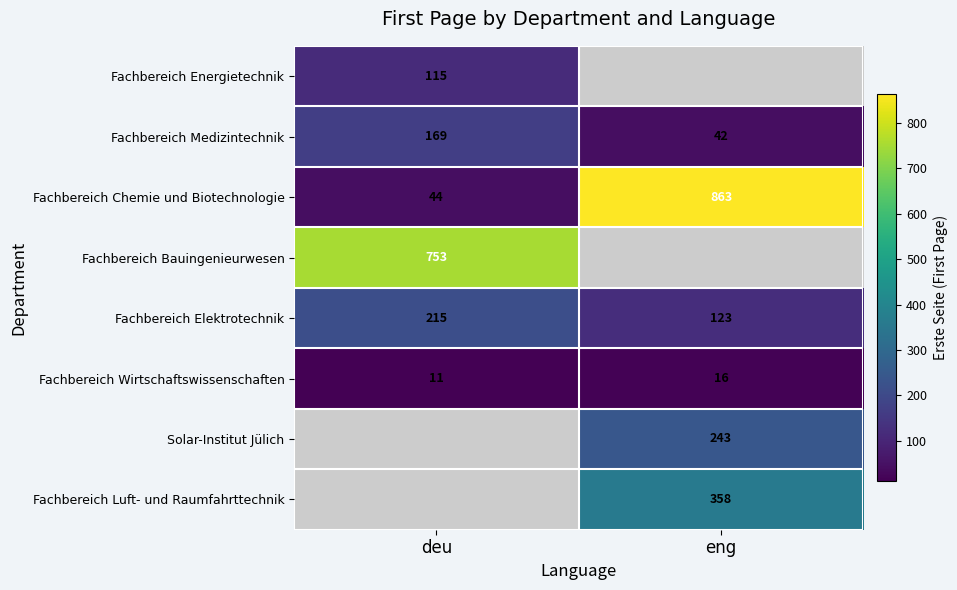

True or false: Fachbereich Wirtschaftswissenschaften has a value of 16 at eng.

True